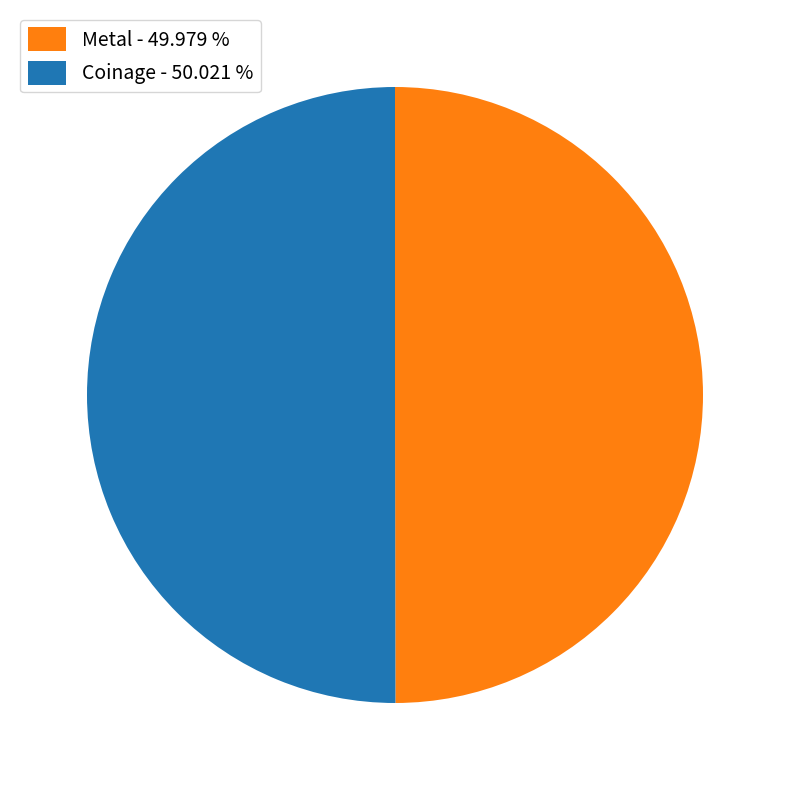

Is it true that Metal is 57% of the pie?

False